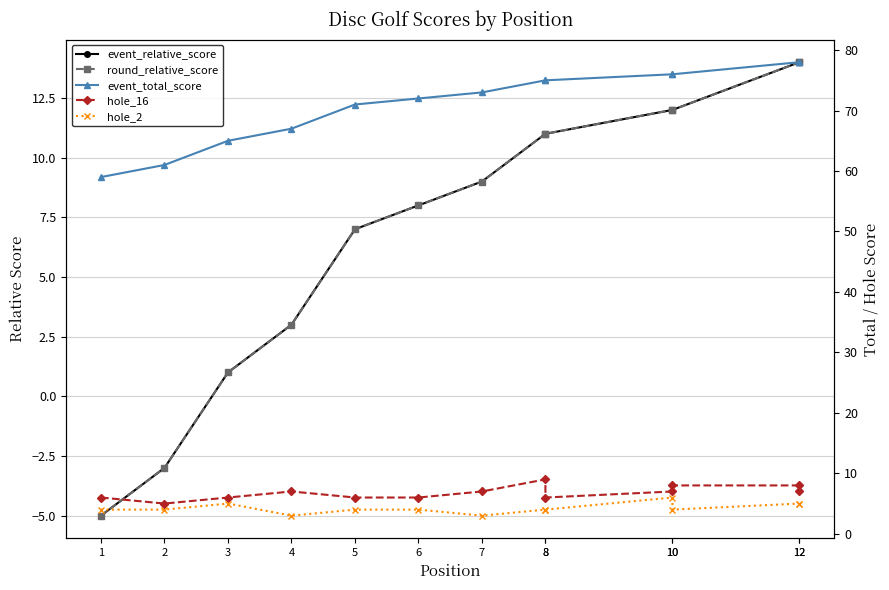

What are all the series names shown in the legend?

event_relative_score, round_relative_score, event_total_score, hole_16, hole_2